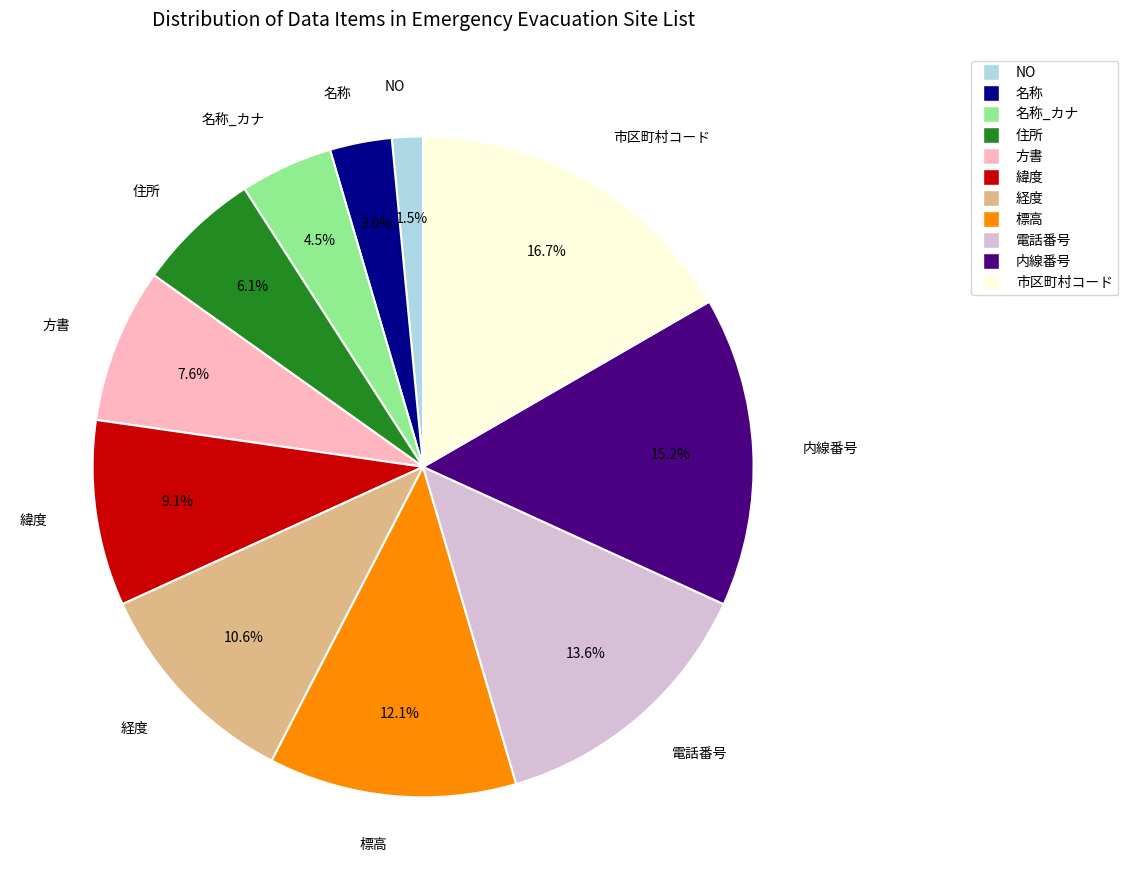

Is there a majority slice in this chart?

No